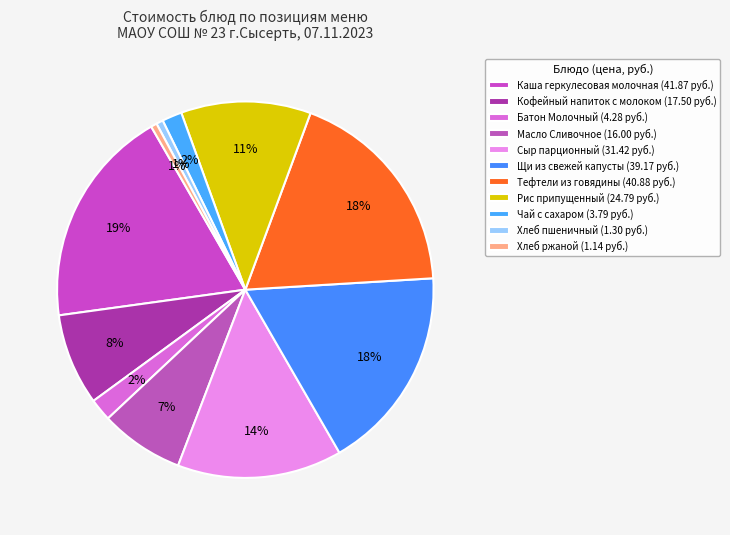

Do Кофейный напиток с молоком and Чай с сахаром together represent more than half of the pie?

No